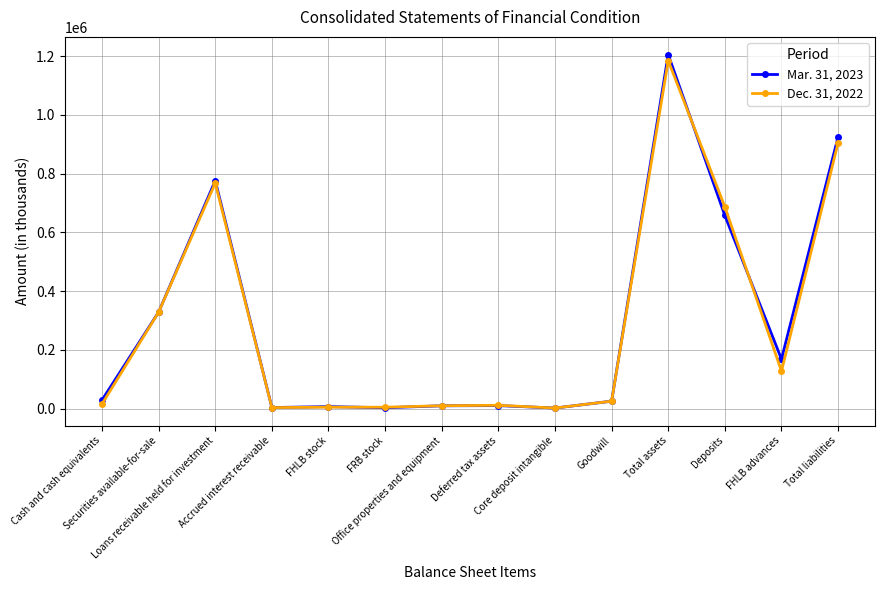

Which series has the largest range (max minus min)?

Mar. 31, 2023